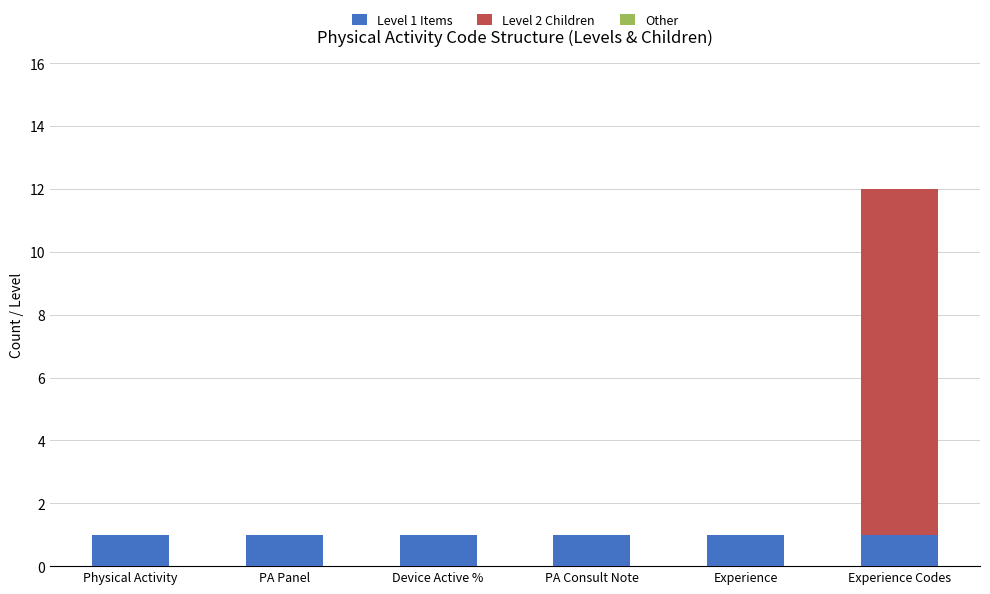

At which category is the sum across all series the highest?

Experience Codes